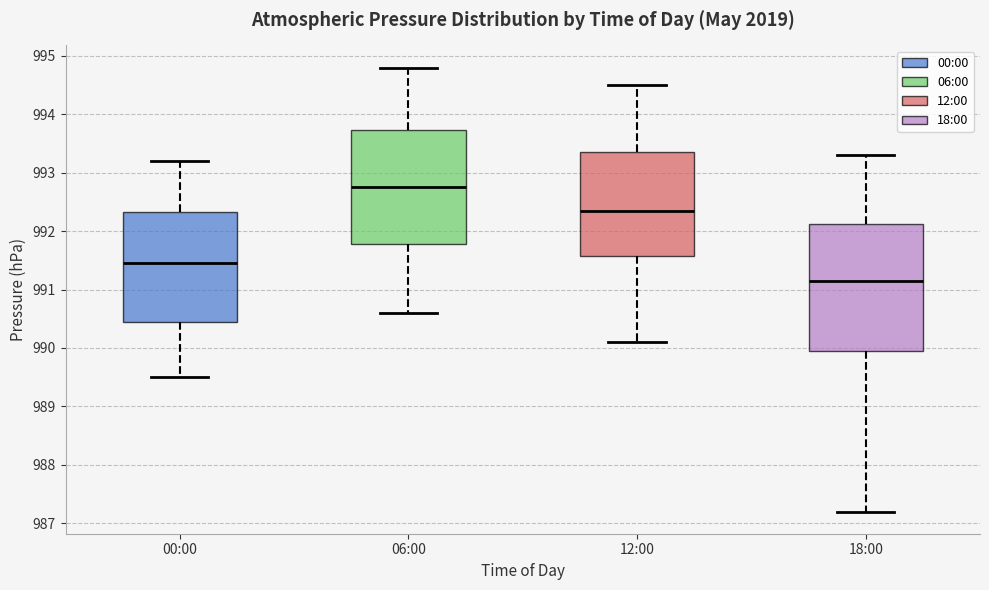

Which box's median line is the highest?

06:00